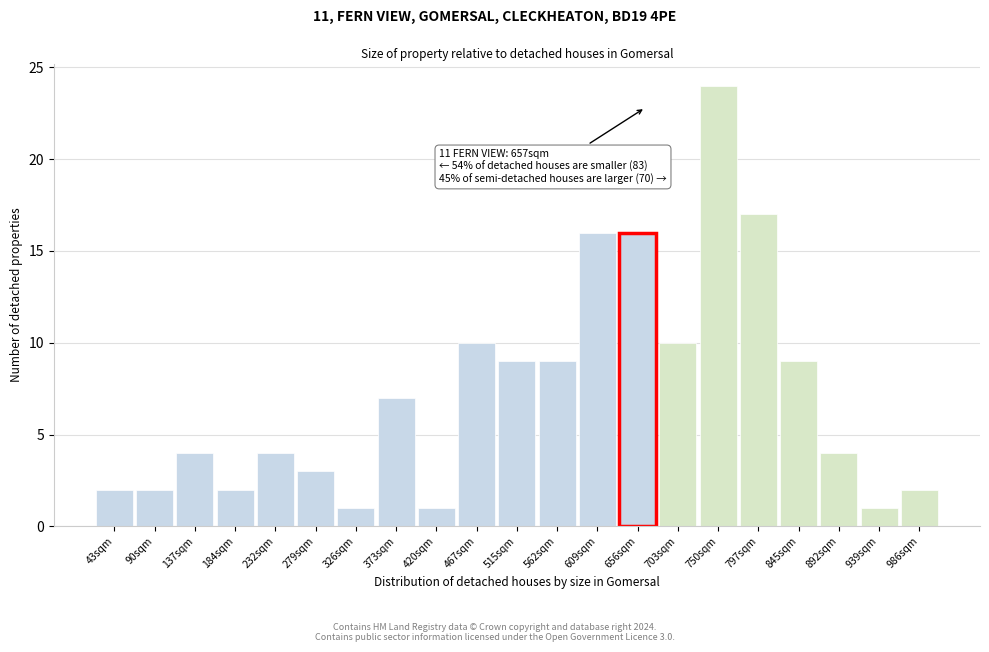

Reading left to right, extract all data points from this chart.

2	2	4	2	4	3	1	7	1	10	9	9	16	16	10	24	17	9	4	1	2